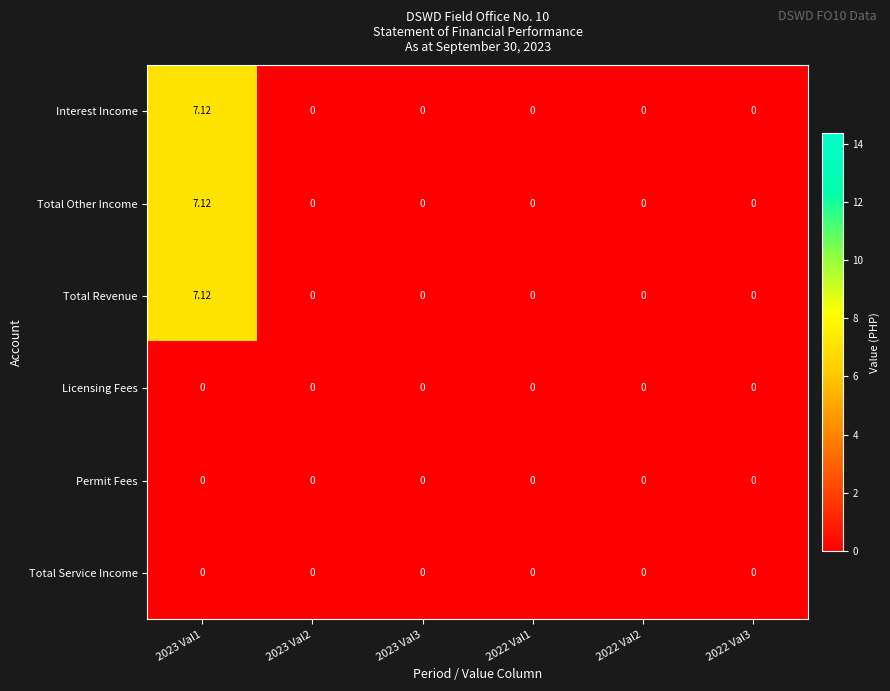

At which category is the sum across all series the highest?

2023 Val1